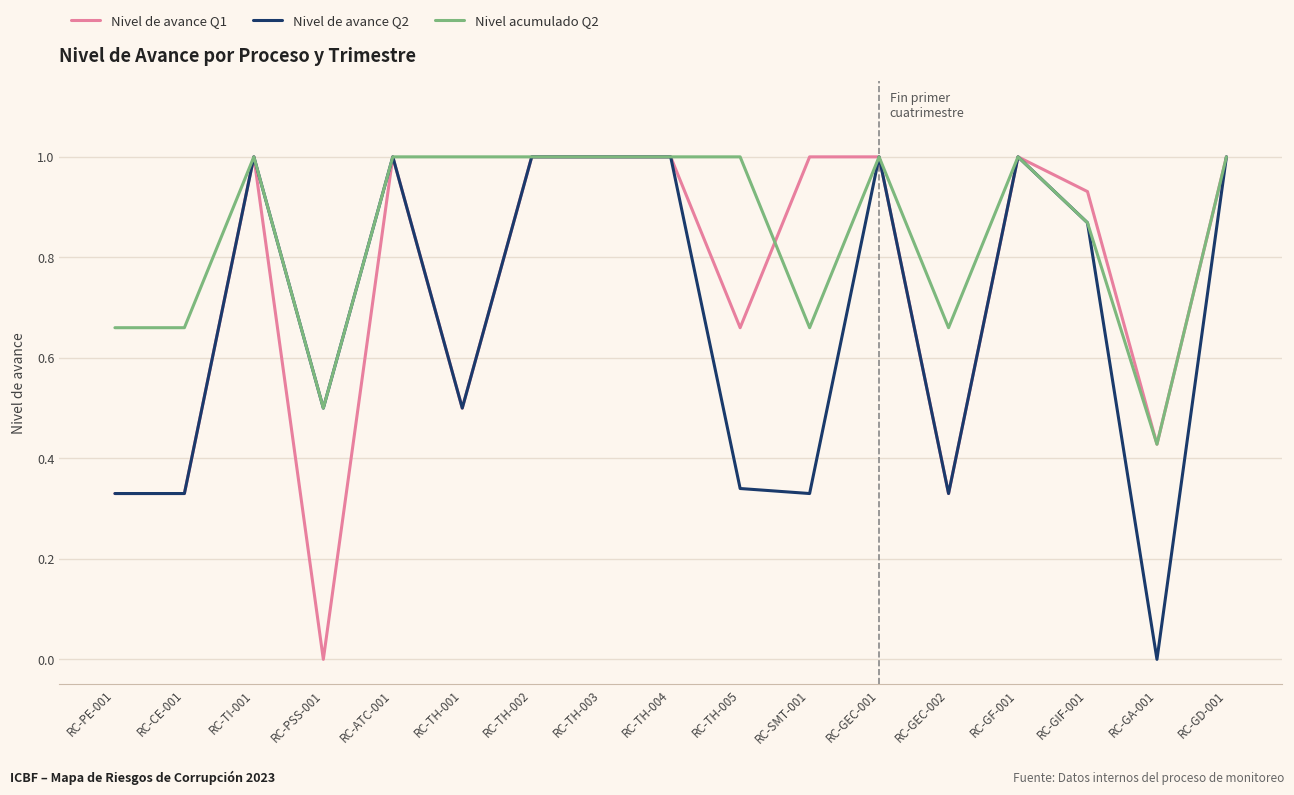

Rank the series by their average value, from lowest to highest.

Nivel de avance Q2, Nivel de avance Q1, Nivel acumulado Q2